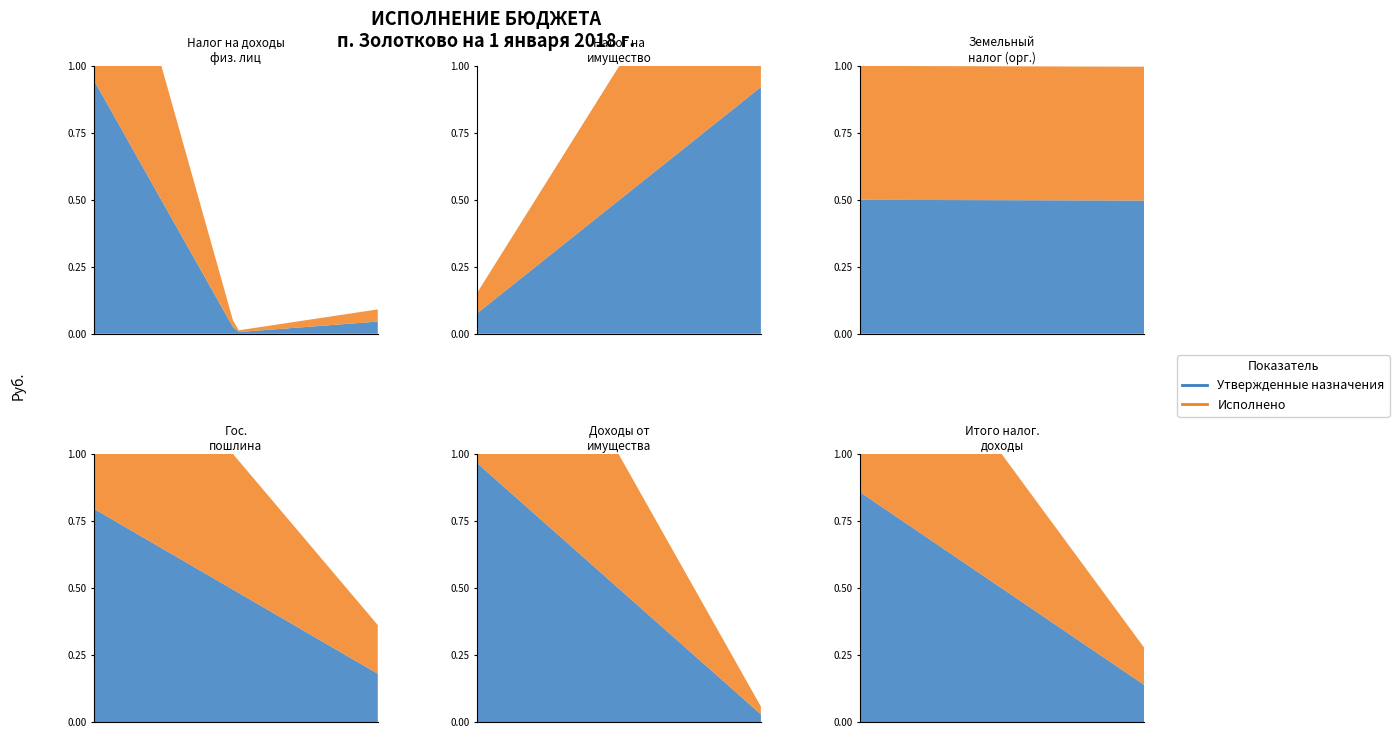

Rank the categories by Утвержденные назначения value from lowest to highest.

4, 3, 5, 1, 2, 0